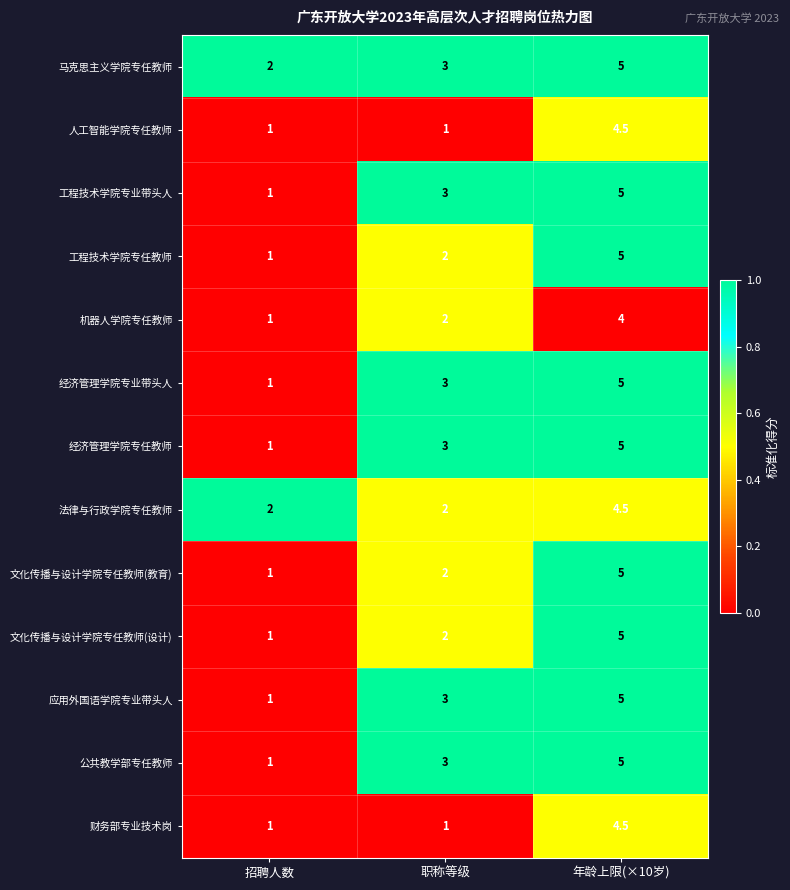

Rank the categories by 应用外国语学院专业带头人 value from highest to lowest.

年龄上限(×10岁), 职称等级, 招聘人数